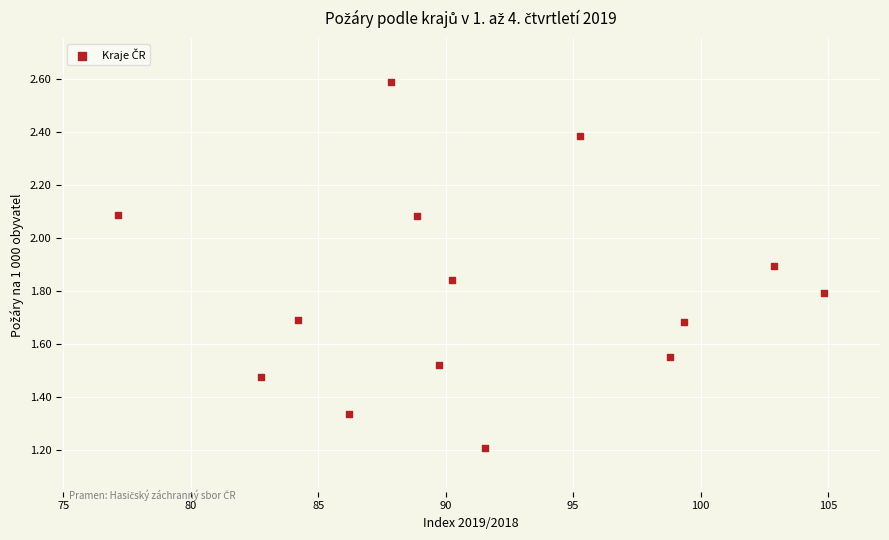

What is the range of Y values (max minus min)?

1.4